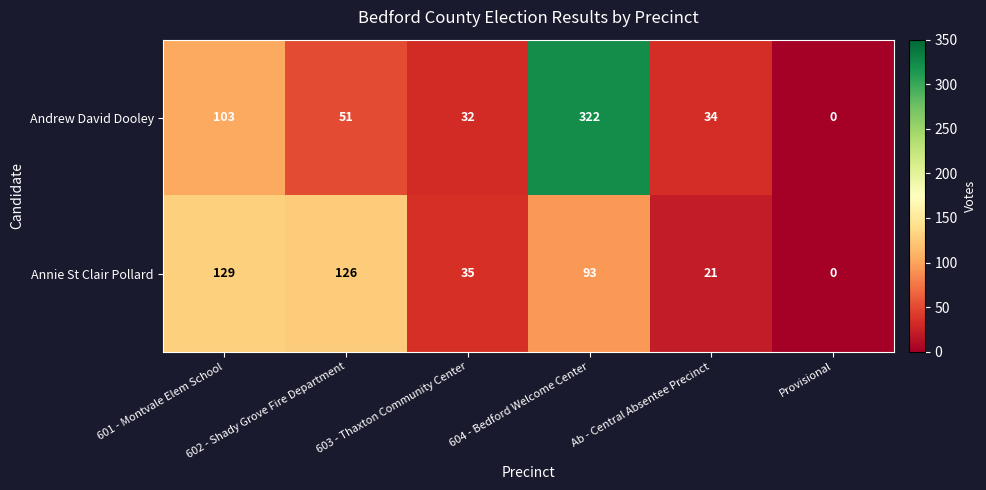

Rank the series by their maximum value, from lowest to highest.

Annie St Clair Pollard, Andrew David Dooley